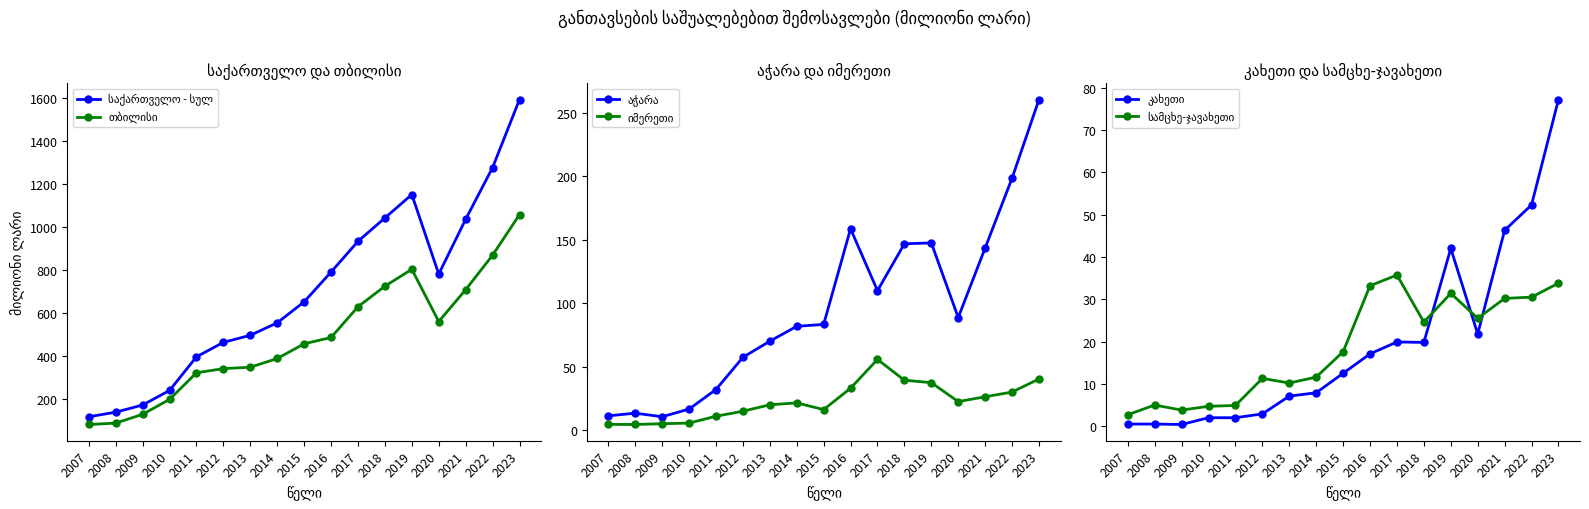

True or false: აჭარა has a value of 198.4 at 2022.

True